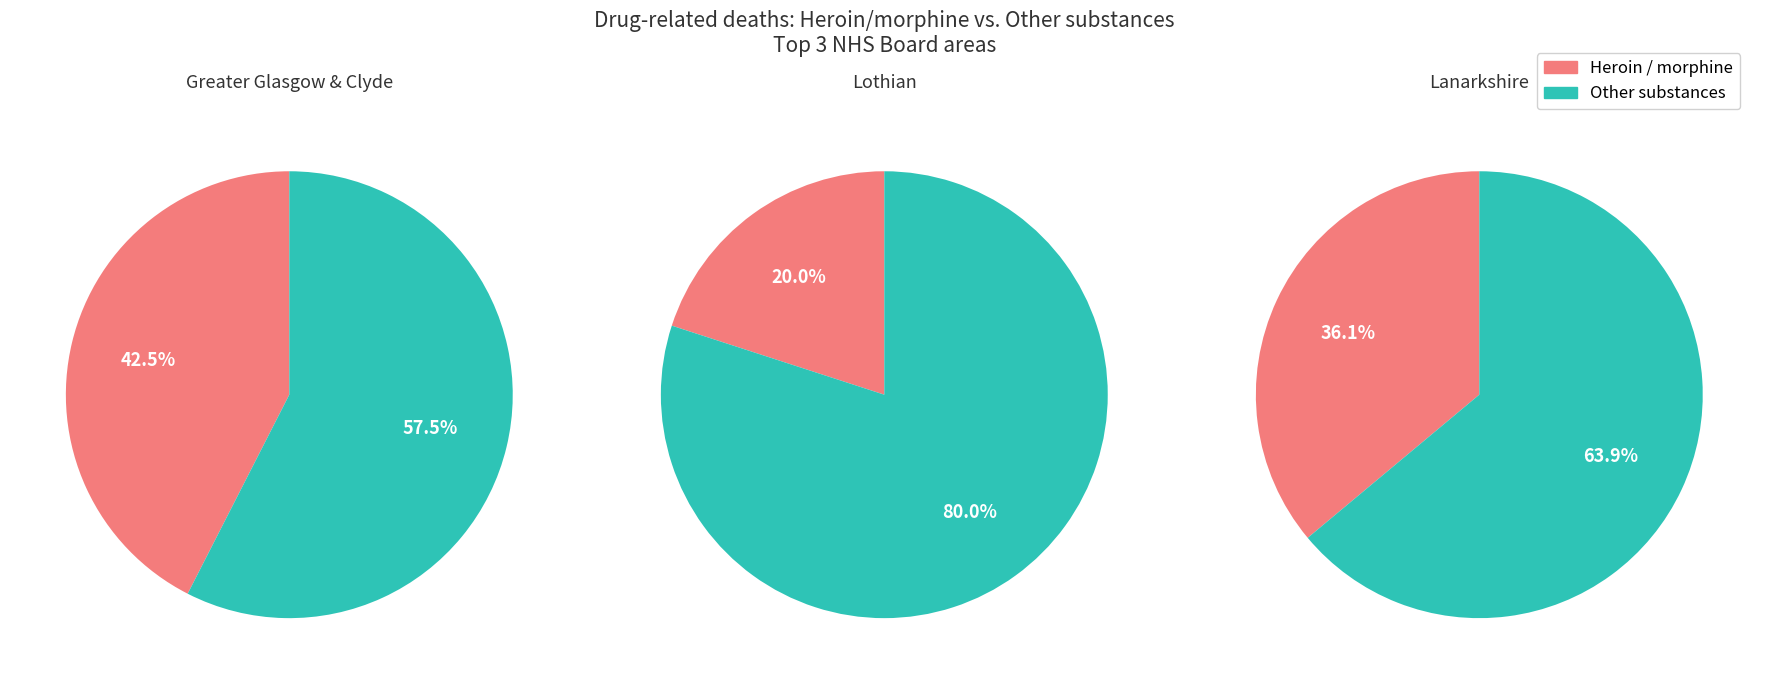

What portion of the pie excludes Greater Glasgow & Clyde?

32.8%